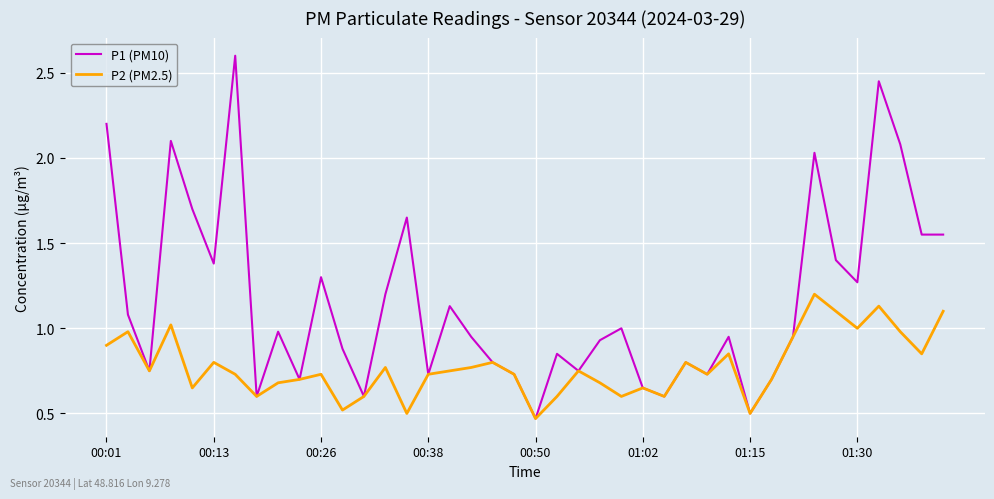

Which series has the widest spread of values?

P1 (PM10)